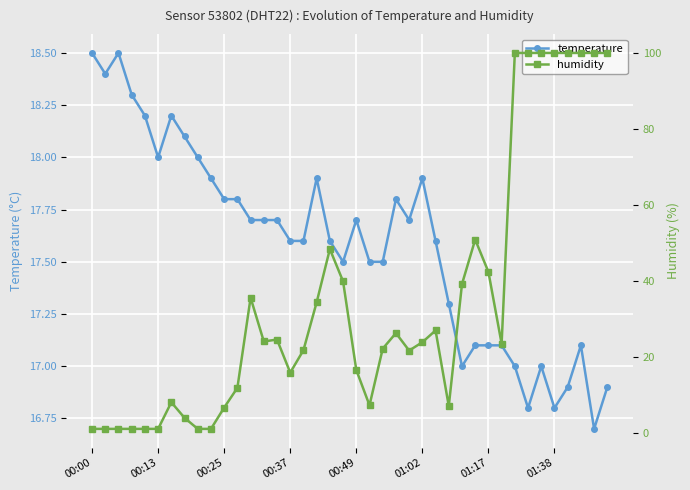

What is the value of the humidity point at the 15th from the left?

24.5